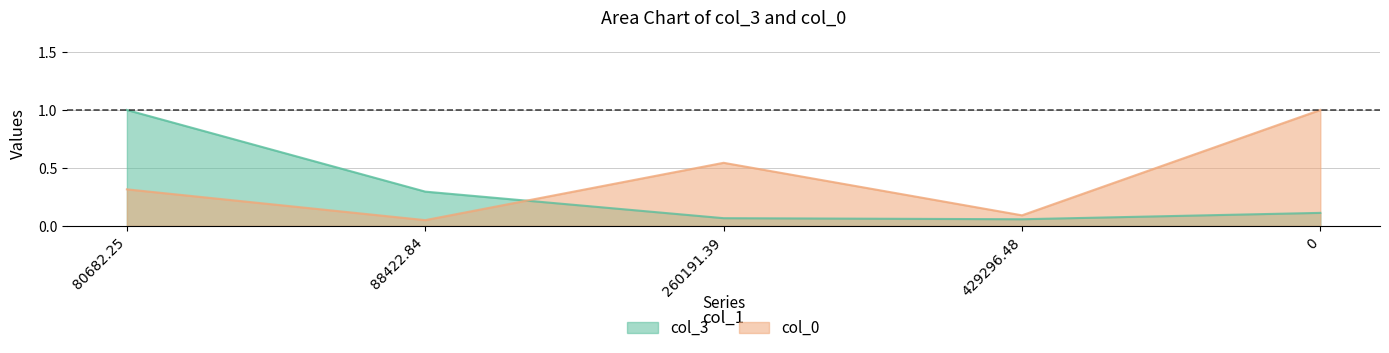

What is the label of the 2nd point from the right?

429296.48